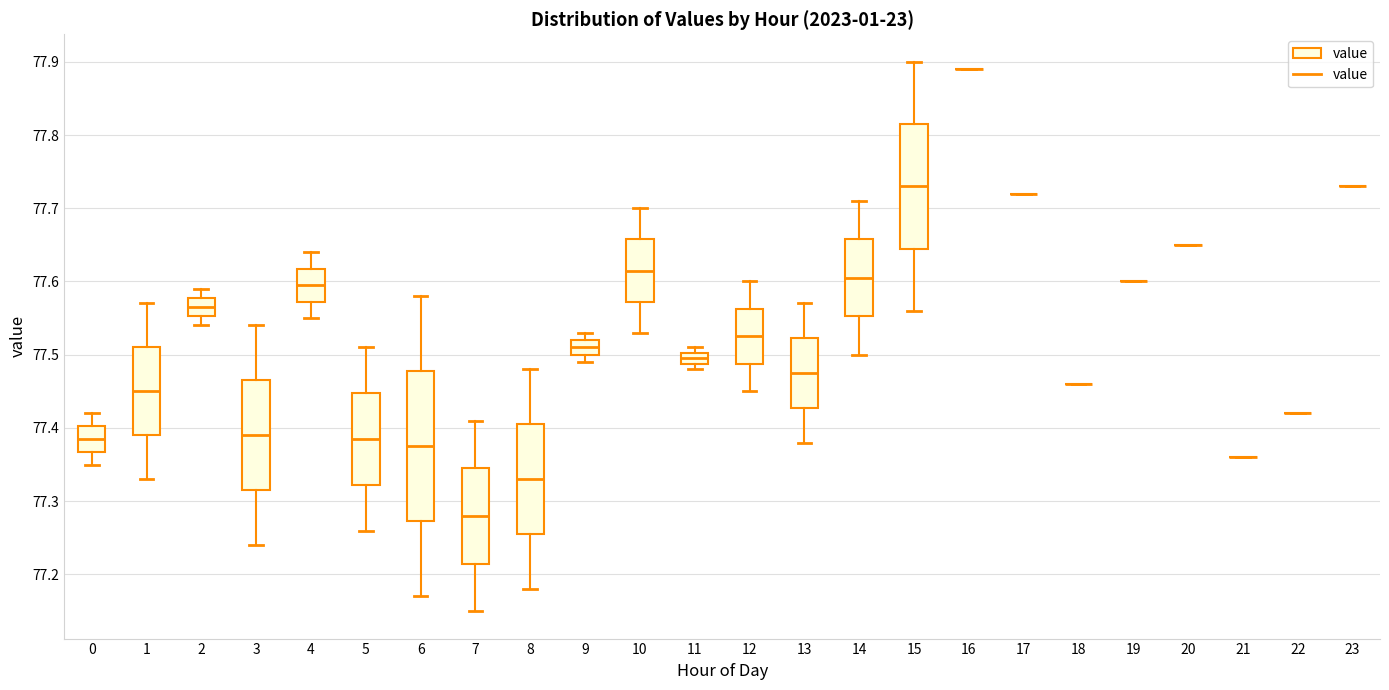

Where does the upper whisker of the box at x = 8 end on the y-axis? The values are not printed on the chart, so give them approximately, as read against the axis.

77.48